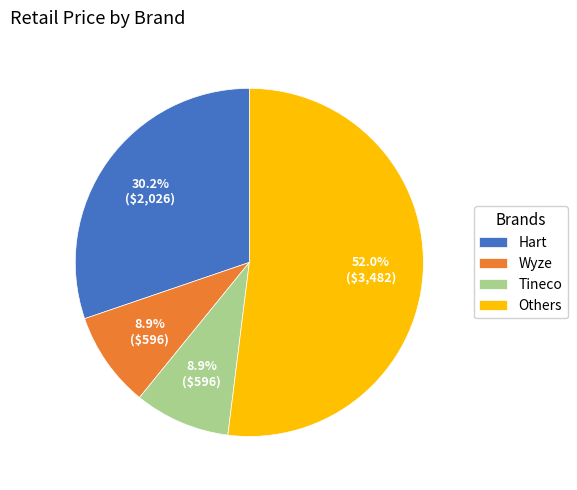

Between Others and Hart, which is larger?

Others